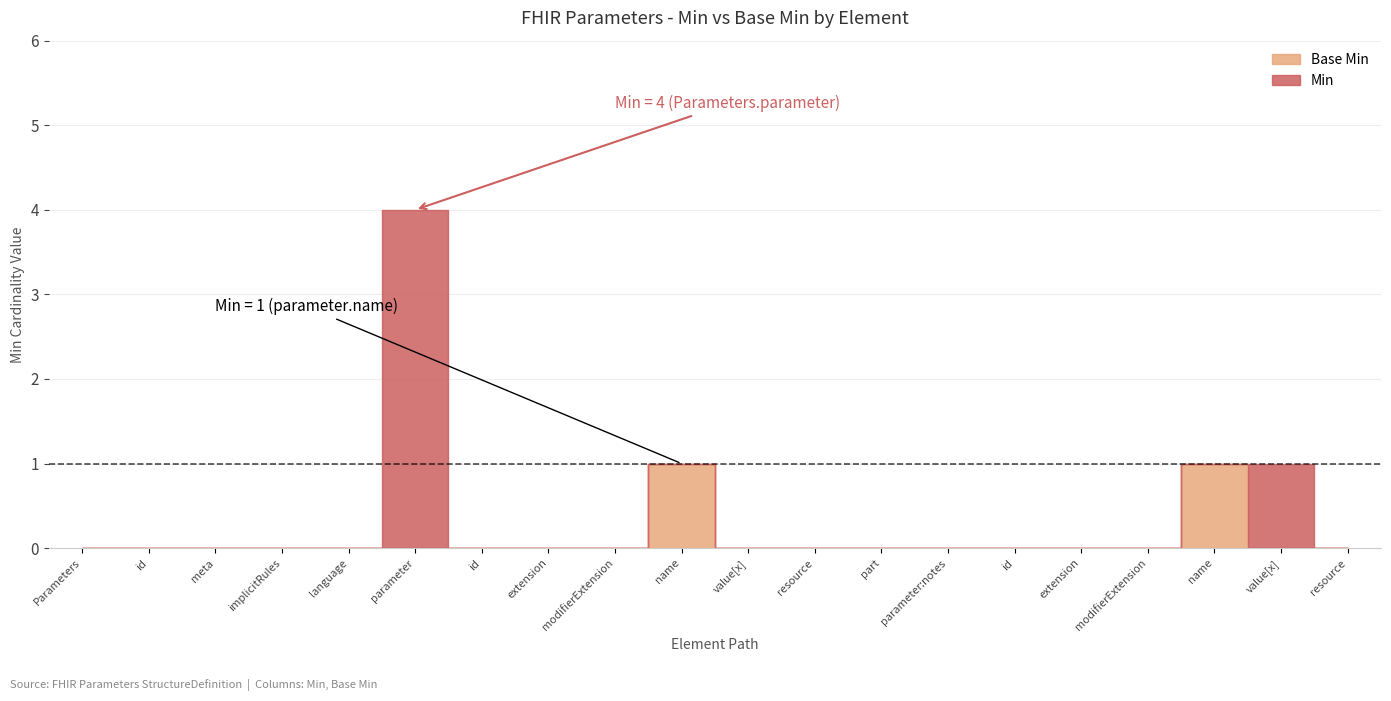

What are all the series names shown in the legend?

Min, Base Min